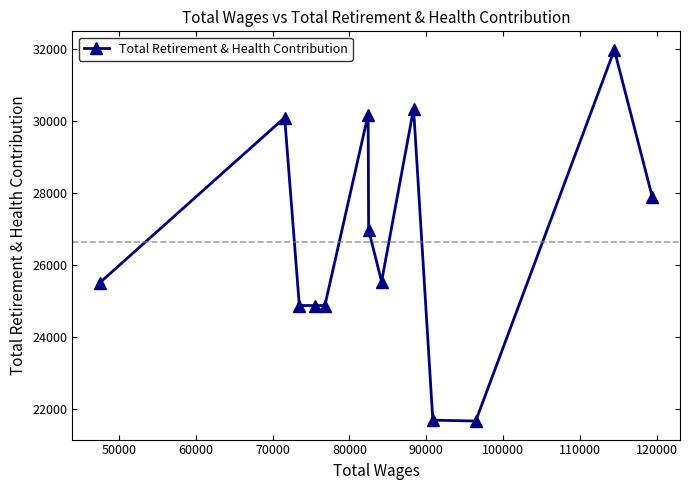

What is the difference between the second highest and minimum values?

8680